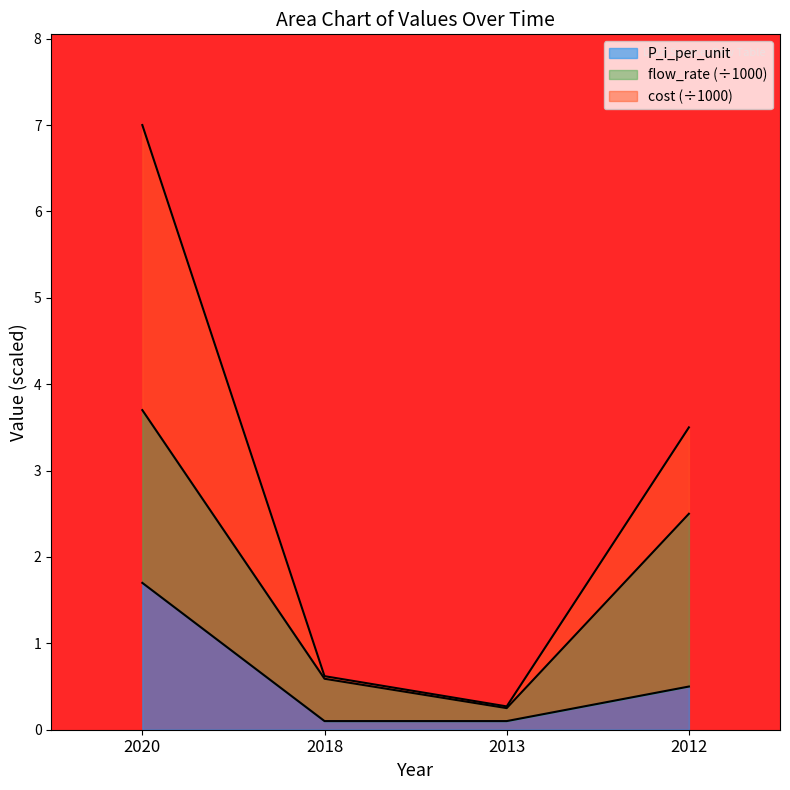

What is the difference between the cost values at 2013 and 2018?

0.3